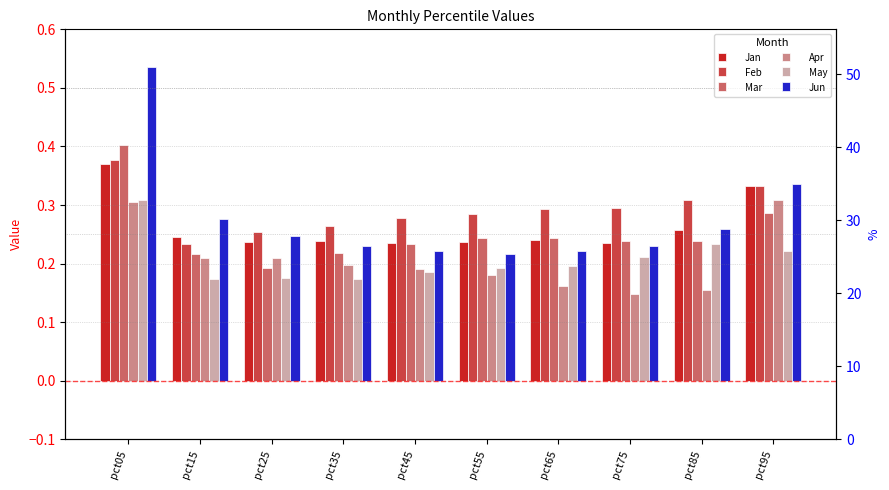

What is the sum of the Jan values at pct15 and pct95?

0.6